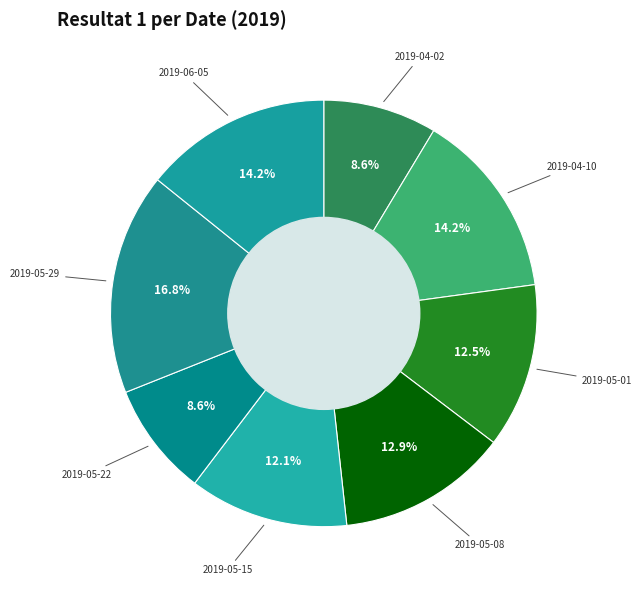

Count the number of slices in the pie.

8